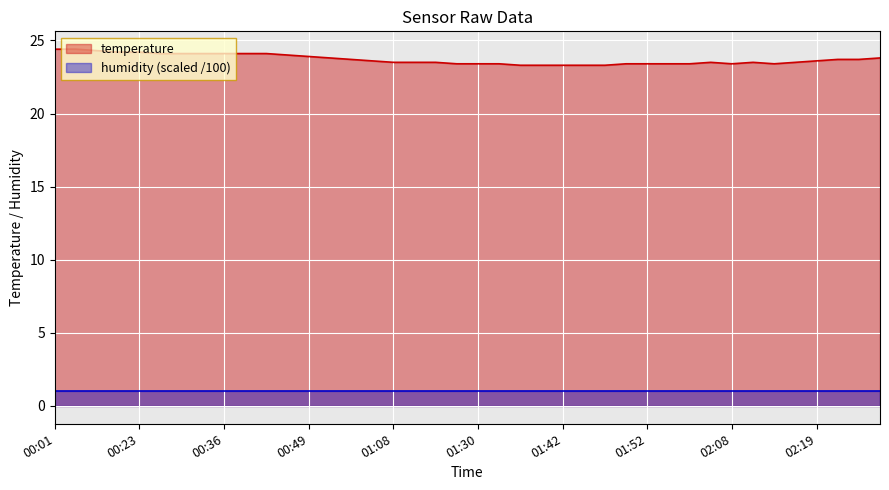

Reading left to right, list all the values displayed in this chart.

24.4	24.4	24.3	24.2	24.2	24.1	24.1	24.1	24.1	24.1	24.1	24.0	23.9	23.8	23.7	23.6	23.5	23.5	23.5	23.4	23.4	23.4	23.3	23.3	23.3	23.3	23.3	23.4	23.4	23.4	23.4	23.5	23.4	23.5	23.4	23.5	23.6	23.7	23.7	23.8